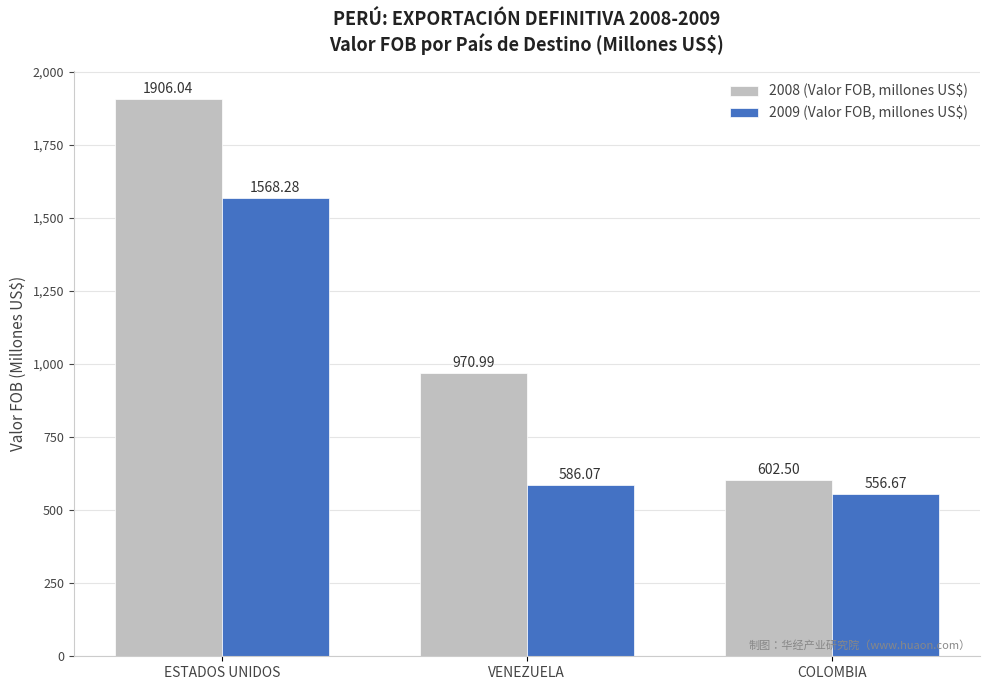

Is it true that 2009 (Valor FOB, millones US$) equals 586.1 at VENEZUELA?

True